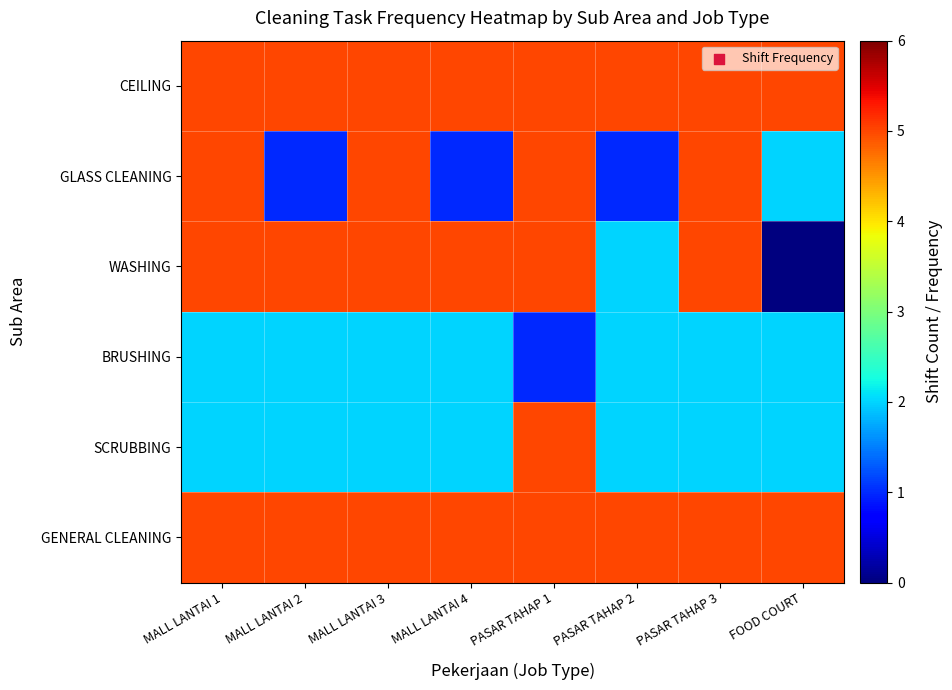

How many data points does each series have?

8